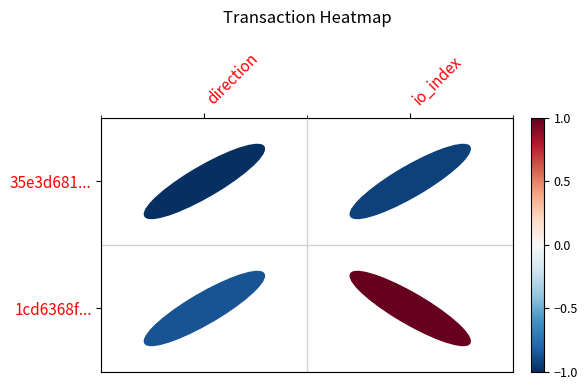

What is the difference between the maximum and minimum values in the 1cd6368f... series?

1.9